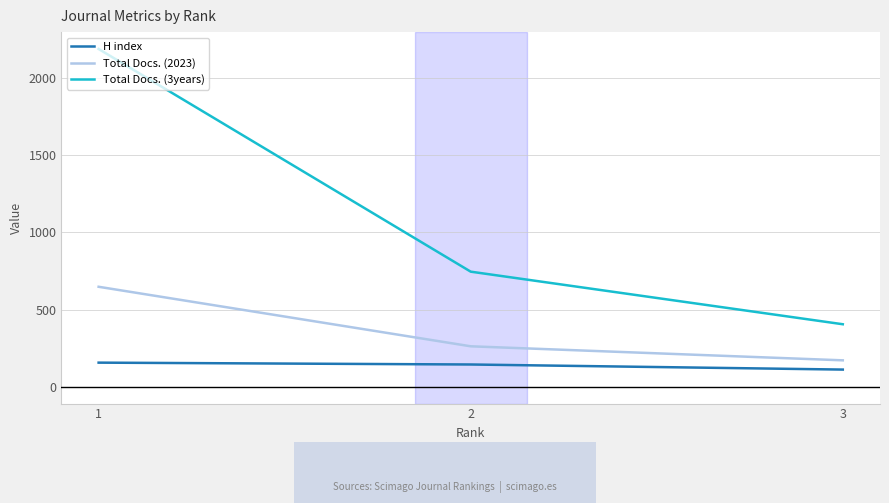

Is the value of Total Docs. (3years) at 2 greater than the value of Total Docs. (2023) at 3?

Yes